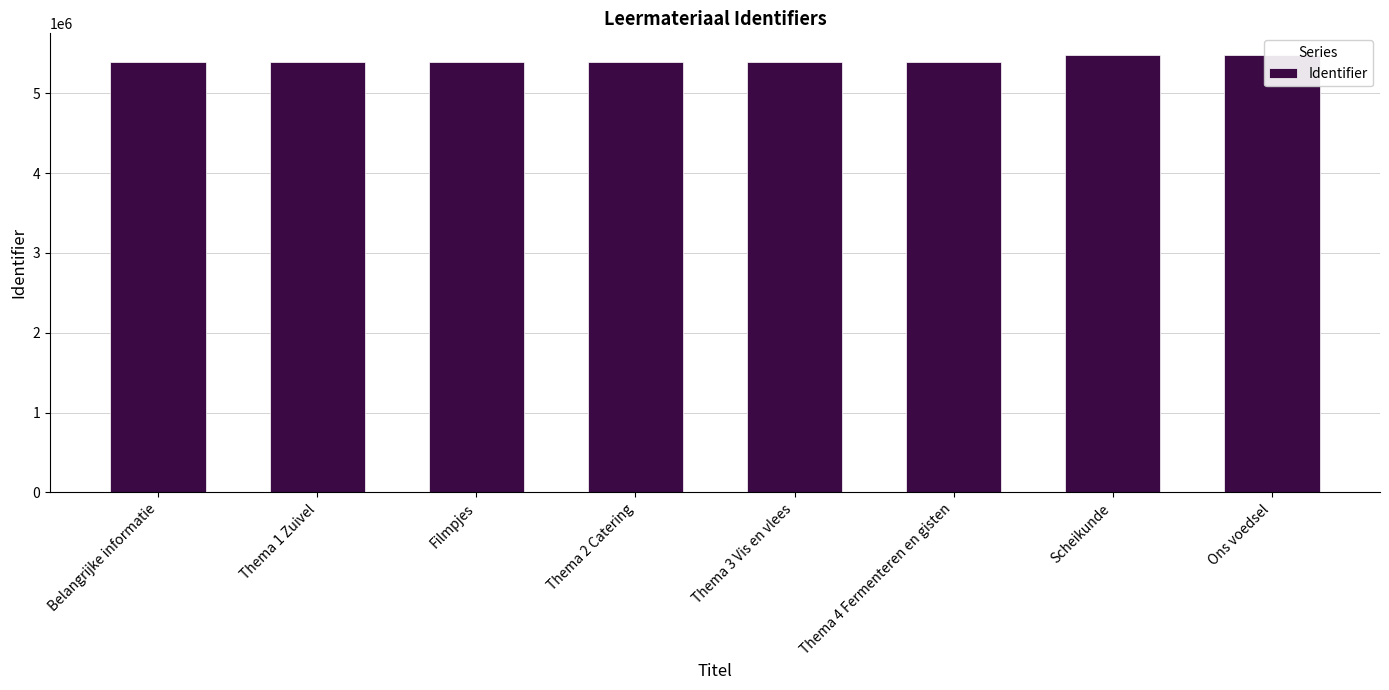

What is the difference between the values at Thema 3 Vis en vlees and Thema 2 Catering?

2